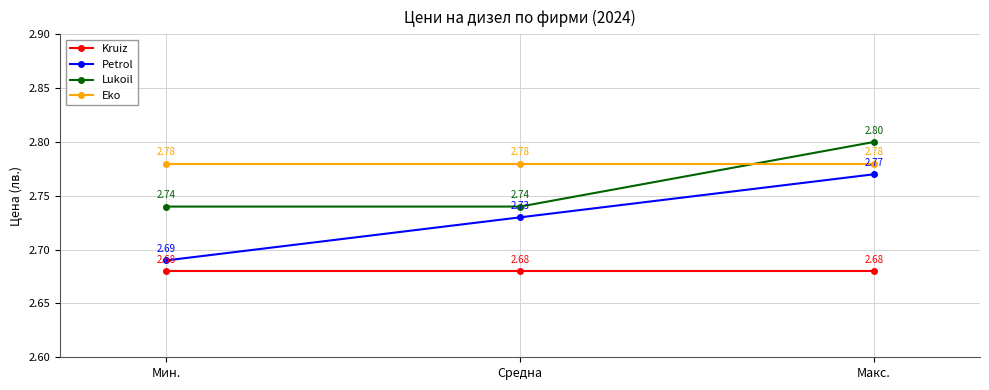

At Макс., list the series in order from smallest to largest.

Kruiz, Petrol, Eko, Lukoil